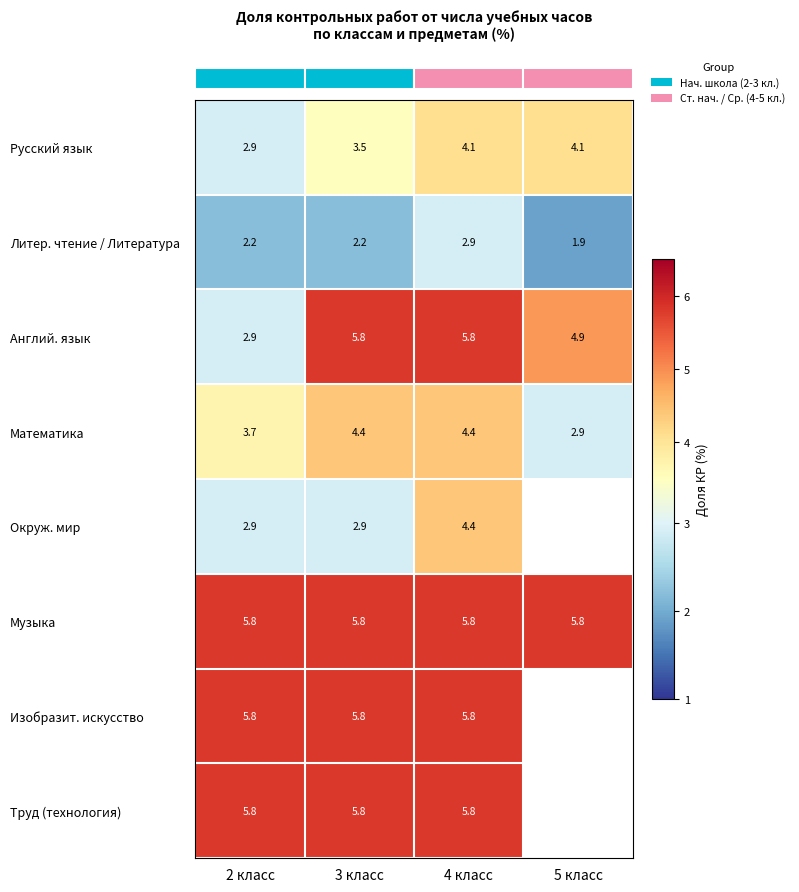

Between 2 класс and 3 класс, which series saw the biggest shift?

row_2